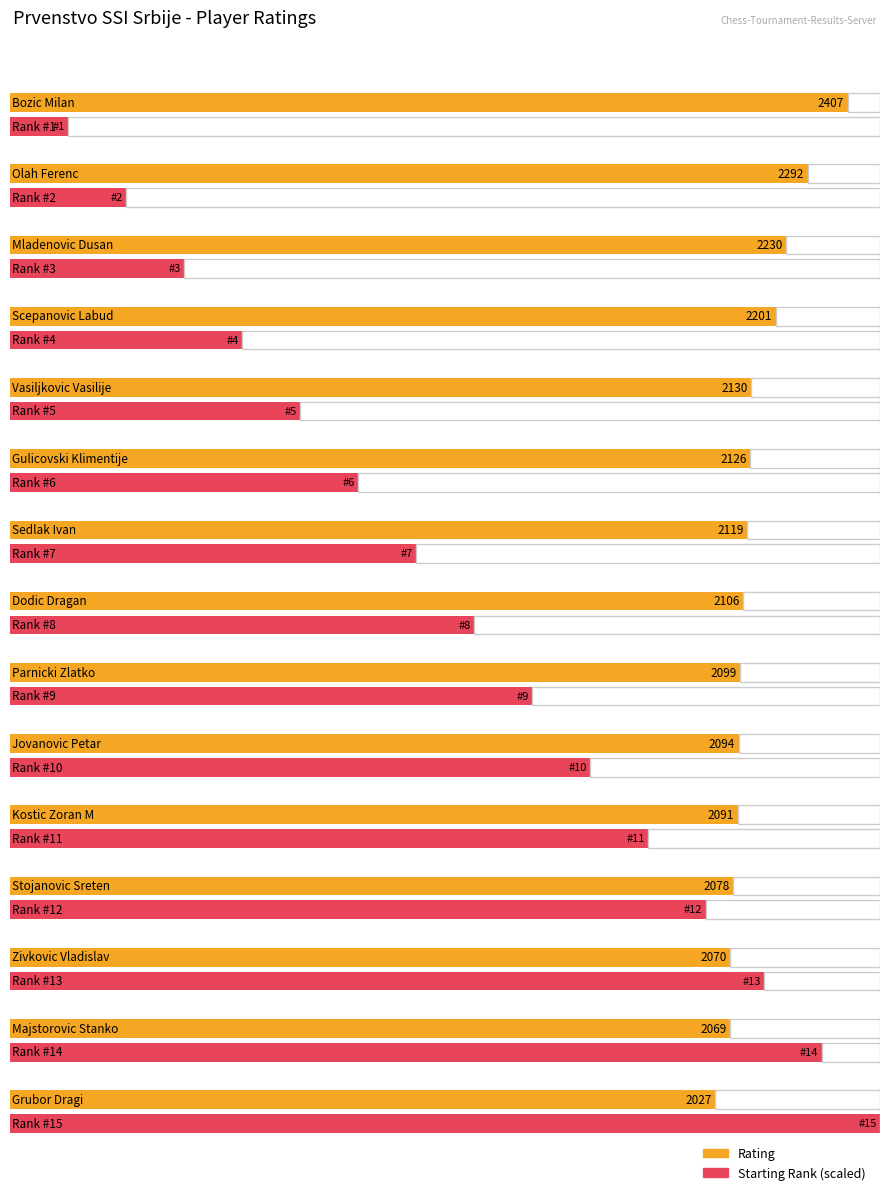

What is the difference between the highest and lowest values at Kostic Zoran M?

2080